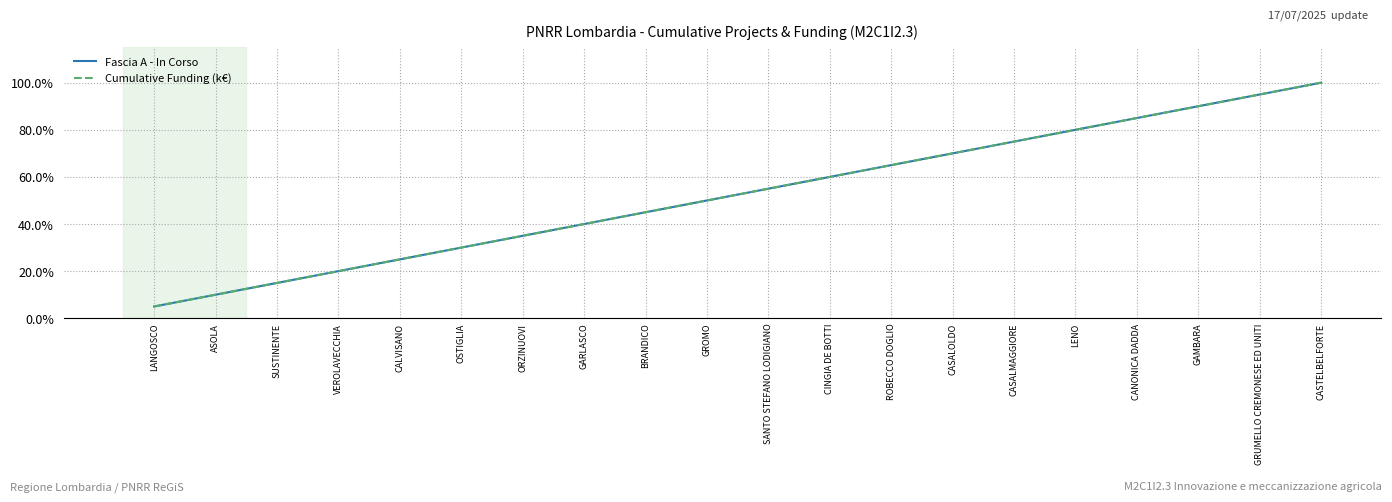

Where does the Cumulative Funding (k€) series first go above 55?

SANTO STEFANO LODIGIANO